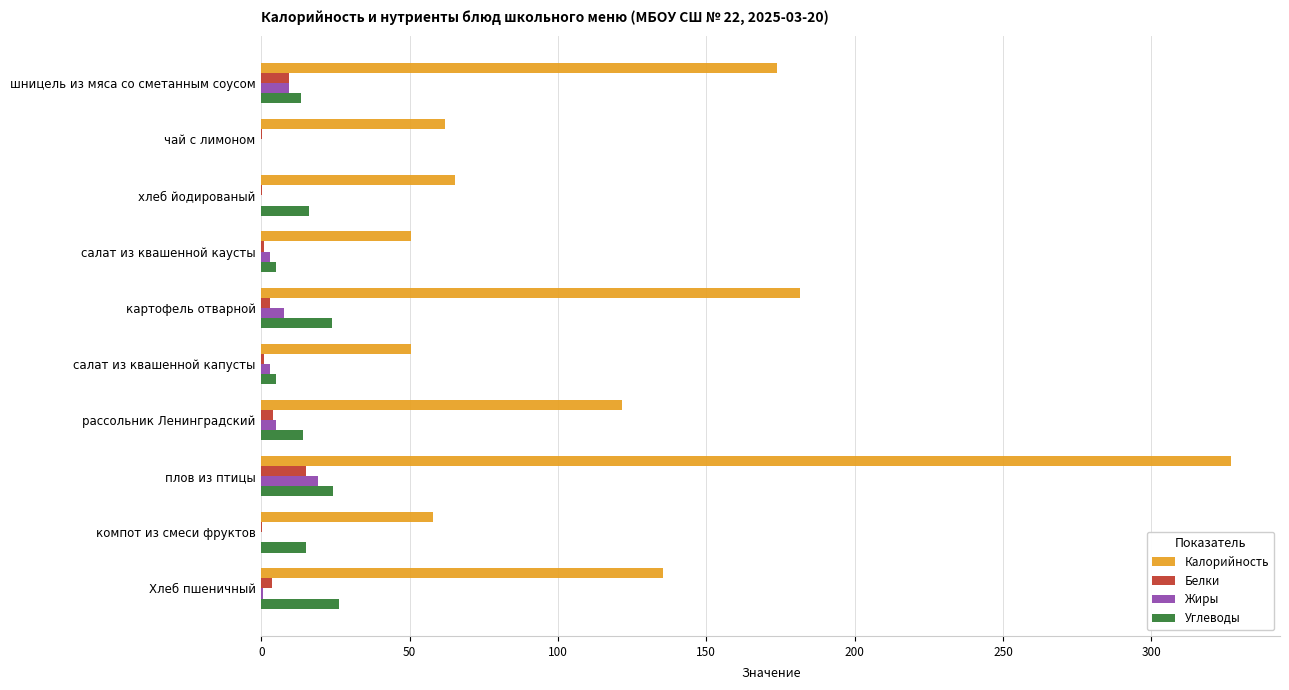

What is the average value of the Белки series?

3.7